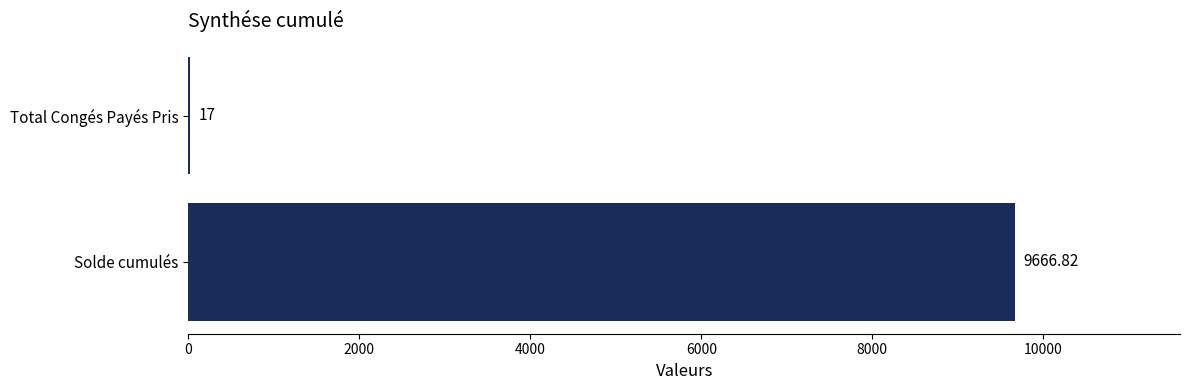

What is the sum of all values?

9683.8